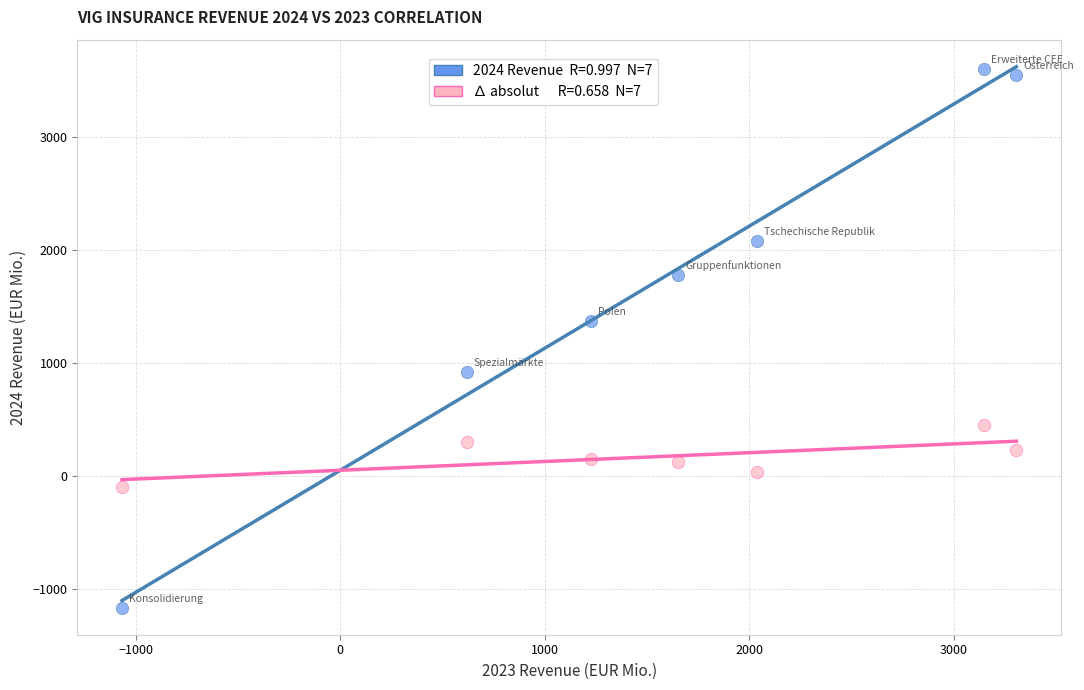

Across all data points, what is the range of X values (max minus min)?

4375.5